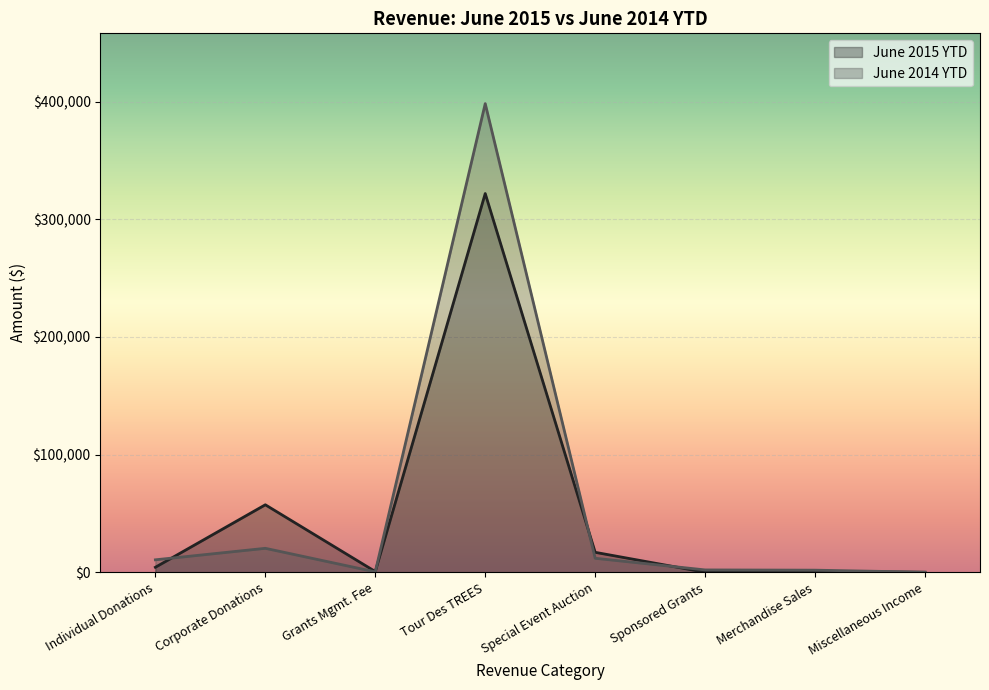

Between which two adjacent categories do June 2015 YTD and June 2014 YTD first intersect?

Individual Donations and Corporate Donations